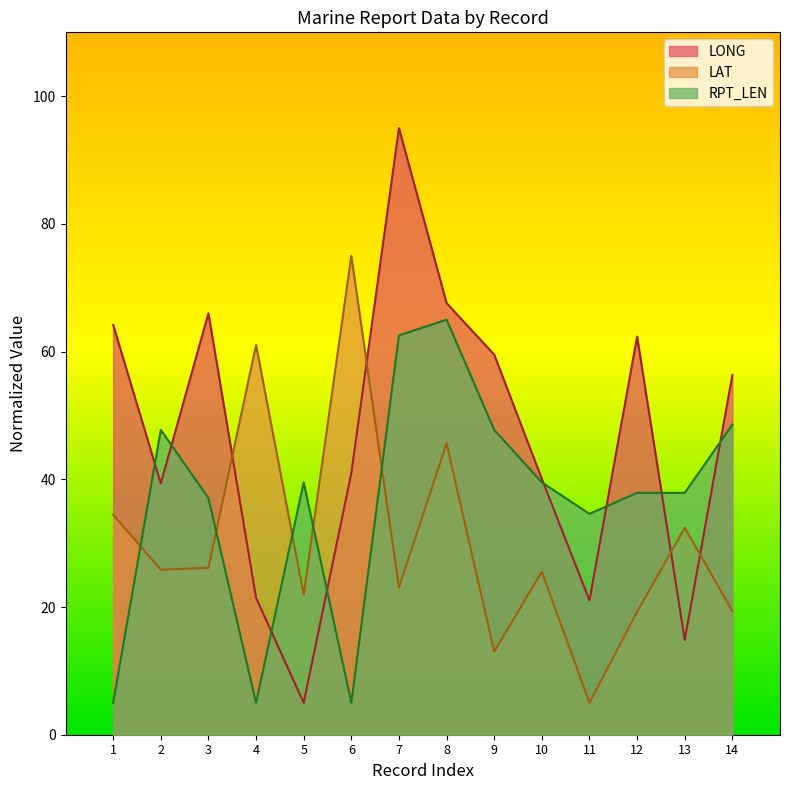

Rank the series at 13 from lowest to highest value.

LONG, LAT, RPT_LEN